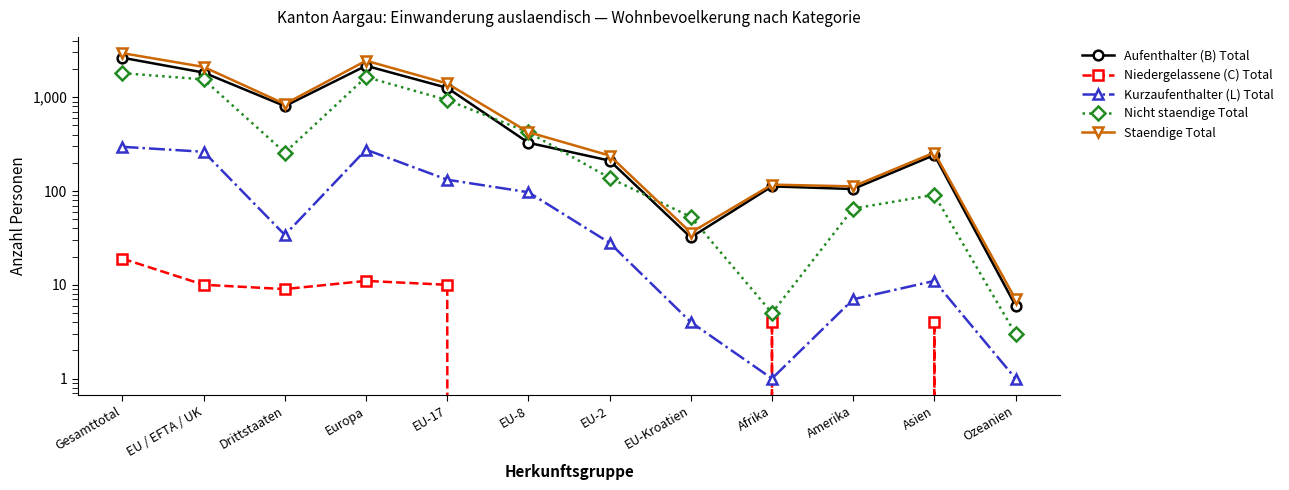

At which category does the chart reach its minimum across all series?

EU-8